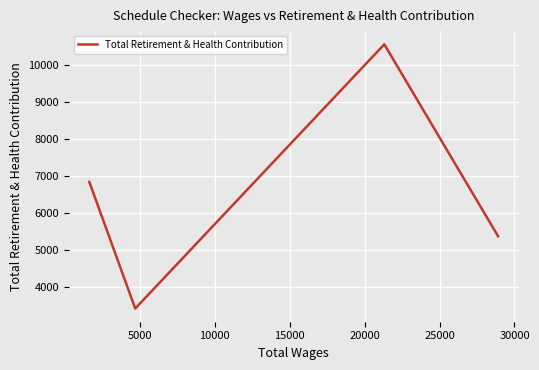

How many interior local peaks (higher than both neighbors) does the data have?

1